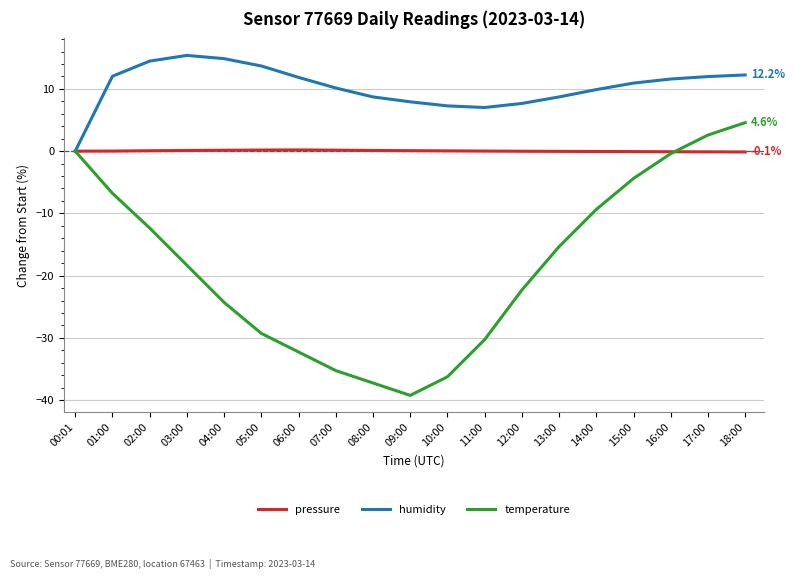

At which category does the chart reach its minimum across all series?

09:00